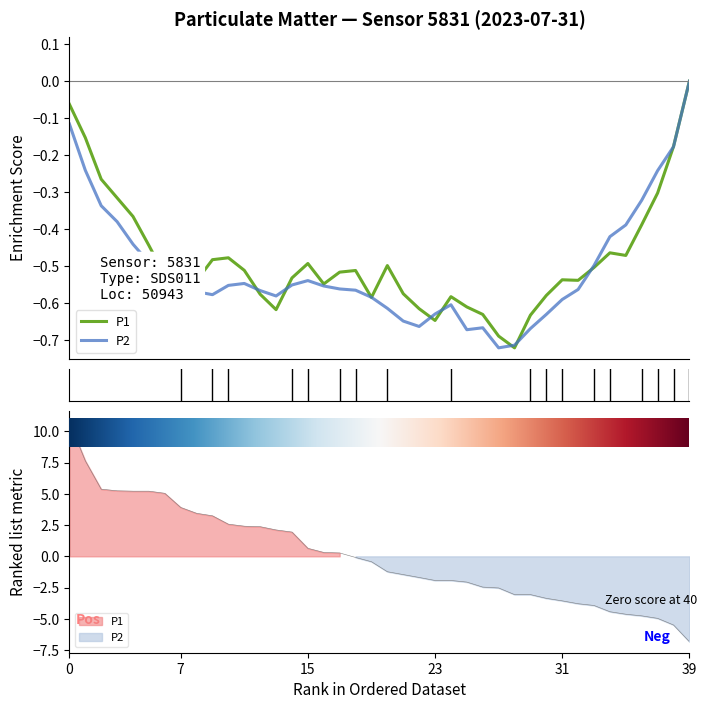

How many lines are shown in the chart?

2